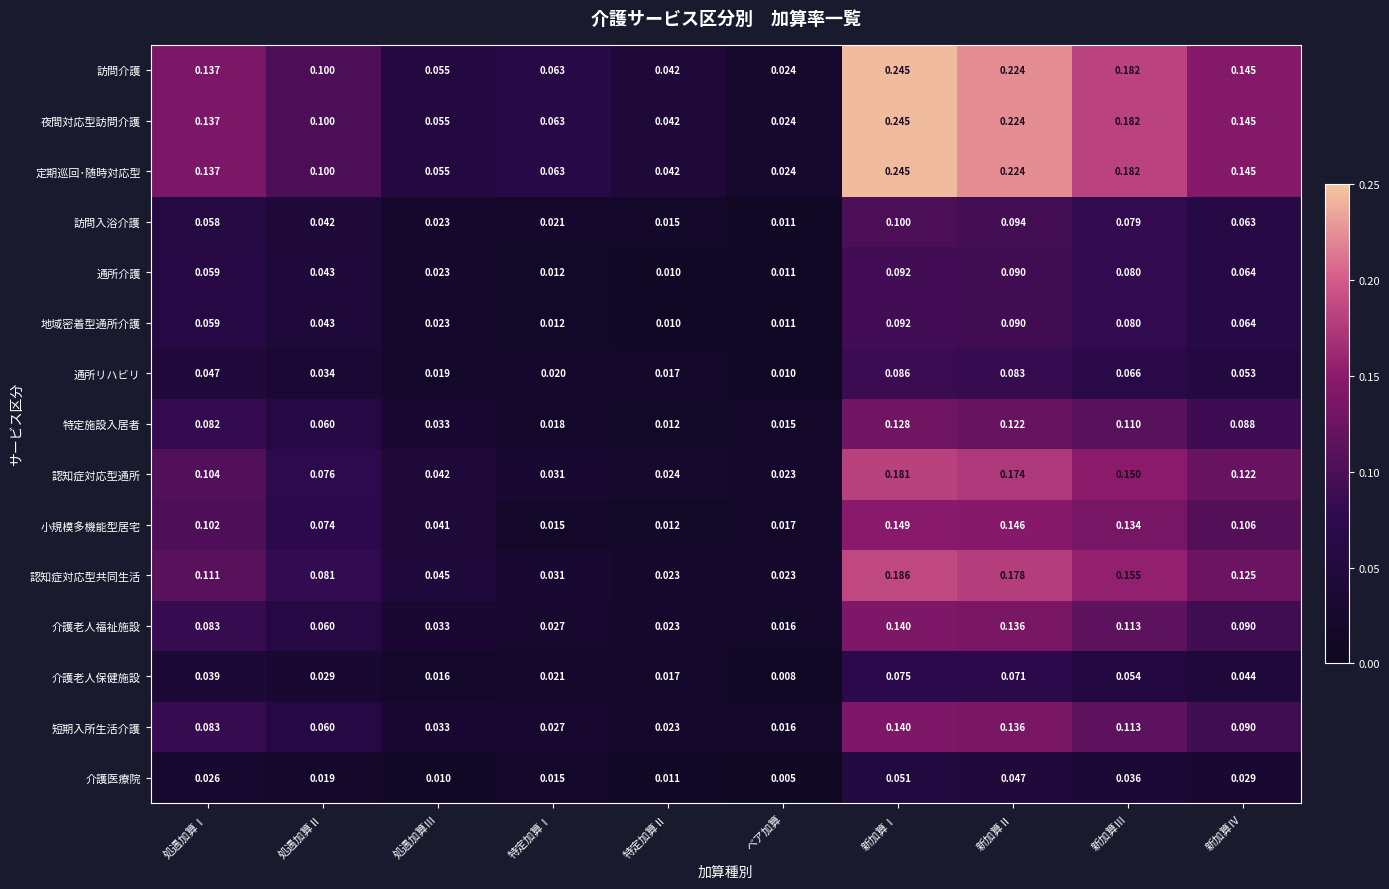

Which series changed the most between 処遇加算Ⅰ and 新加算Ⅲ?

認知症対応型通所